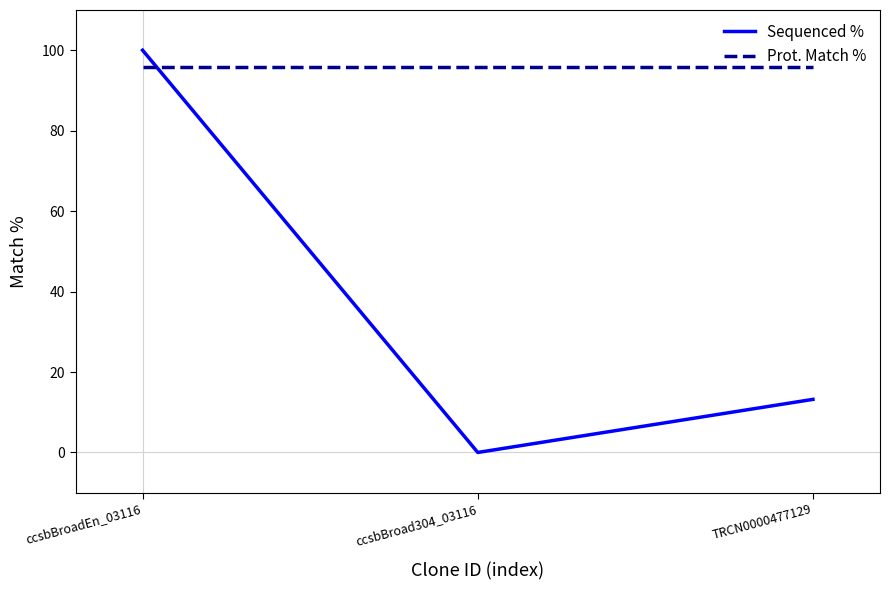

What is the approximate value of Prot. Match % at ccsbBroad304_03116?

95.8